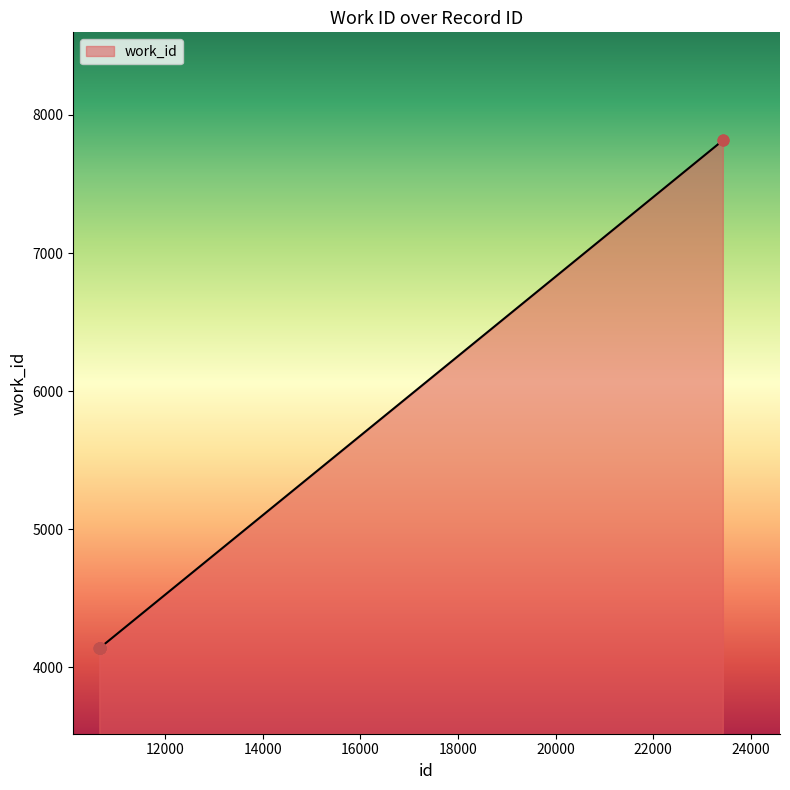

What is the difference between the maximum and minimum values?

3675